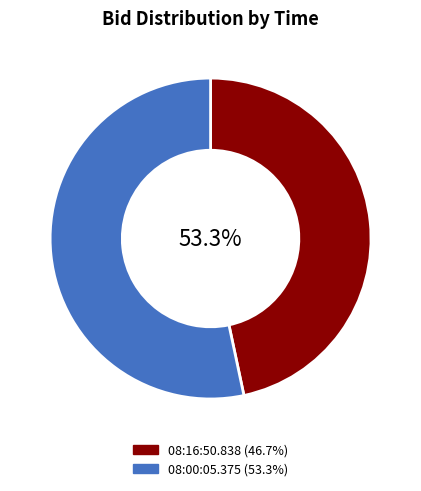

Is there any slice that represents more than half of the pie?

Yes